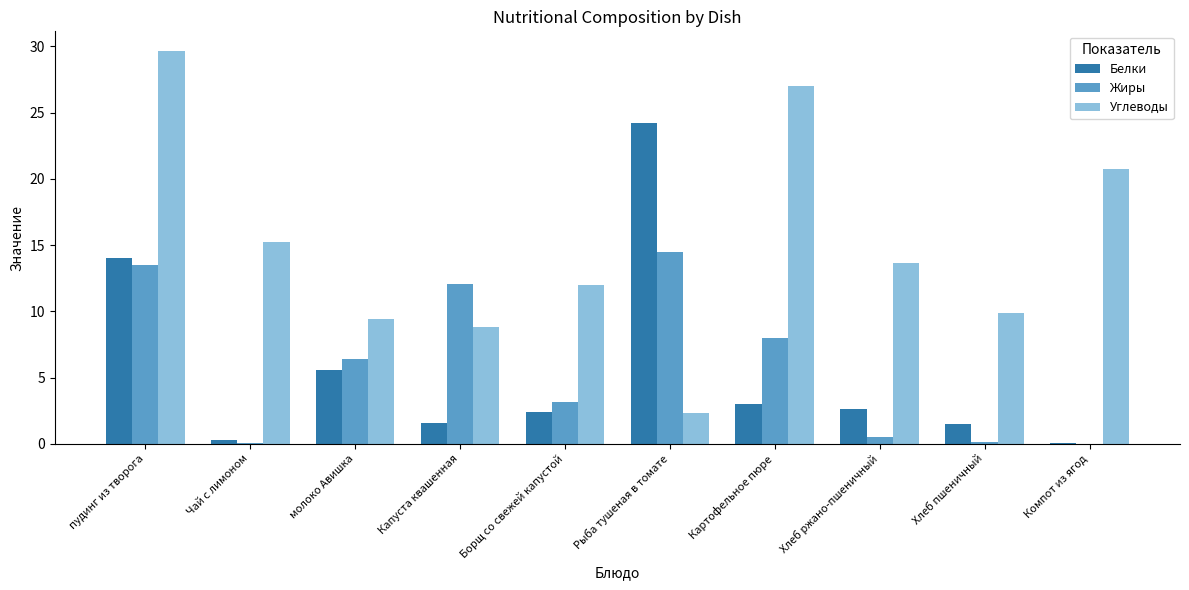

Count the number of categories in the chart.

10